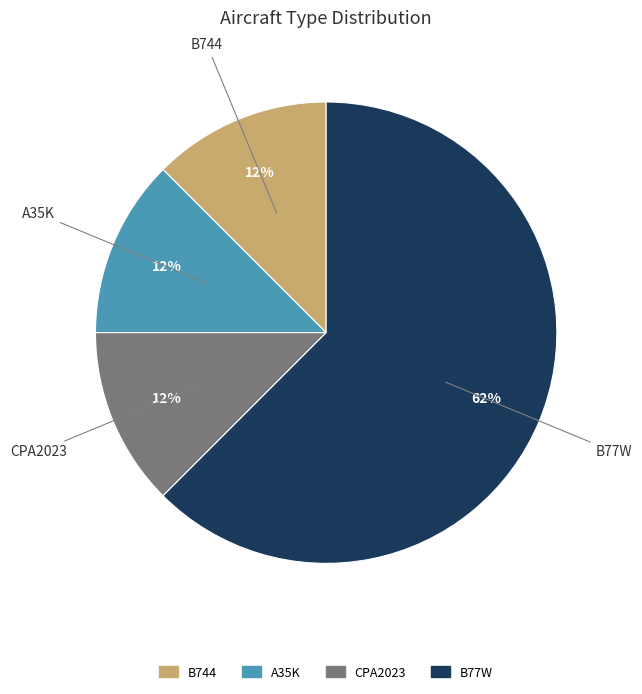

Do B744 and A35K together represent more than half of the pie?

No